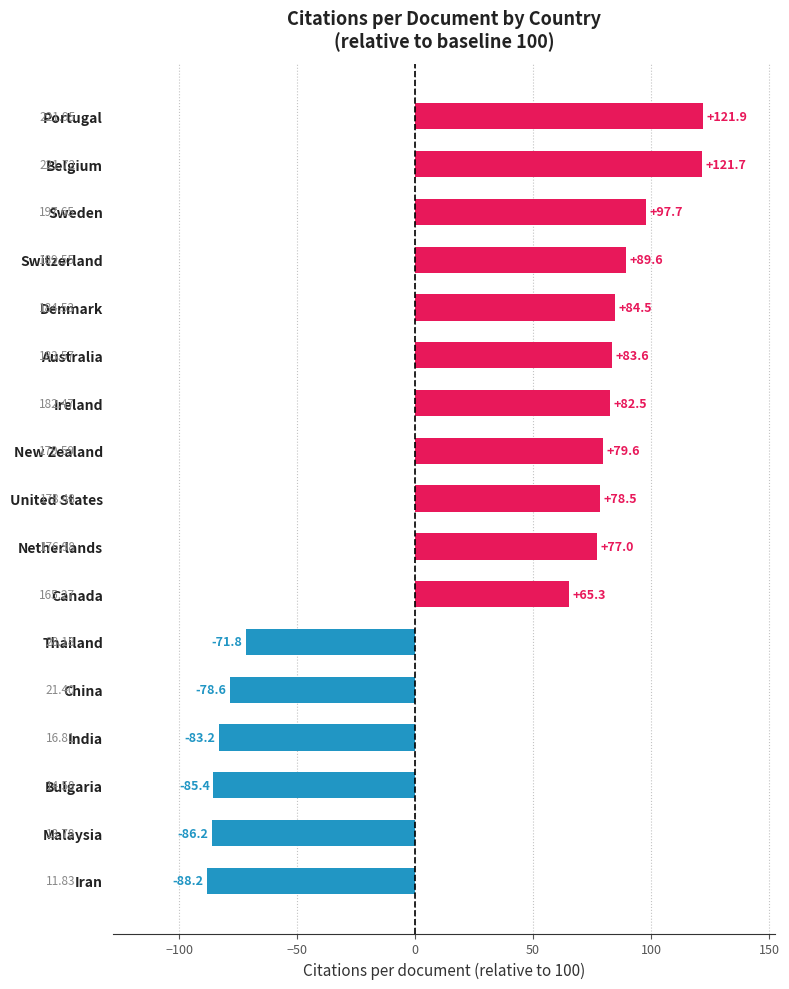

What is the change in value from India to Thailand?

+11.4